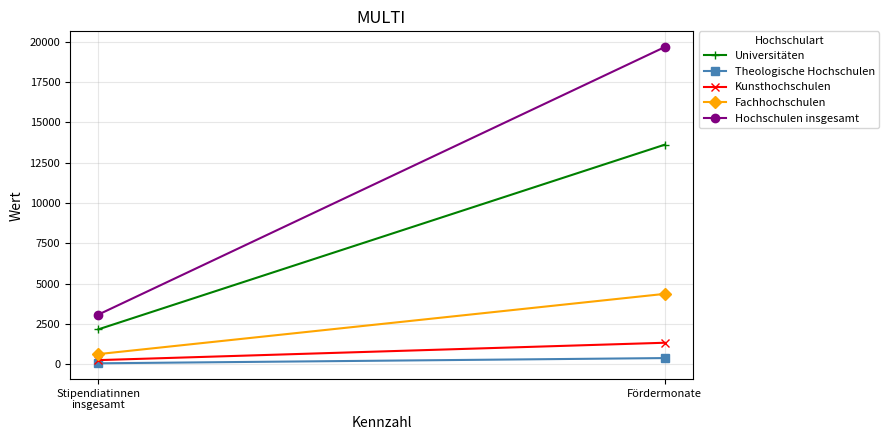

The Universitäten series shows 22266 at Fördermonate. True or false?

False